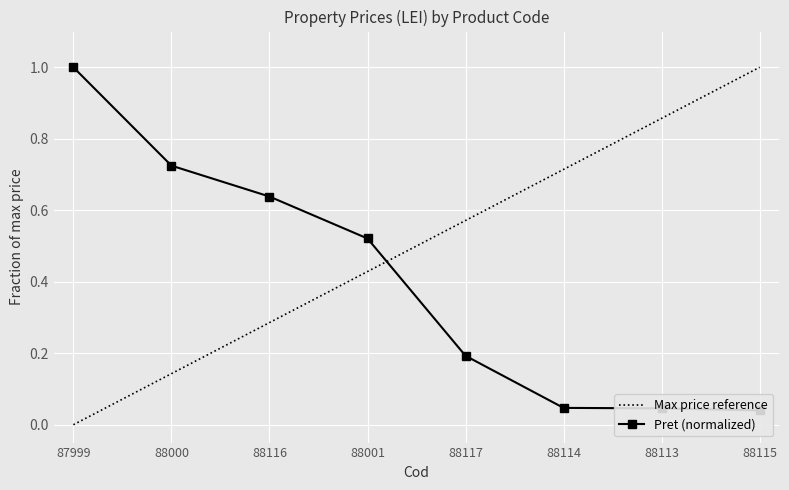

True or false: the data shows 0.0 at 88114.

True